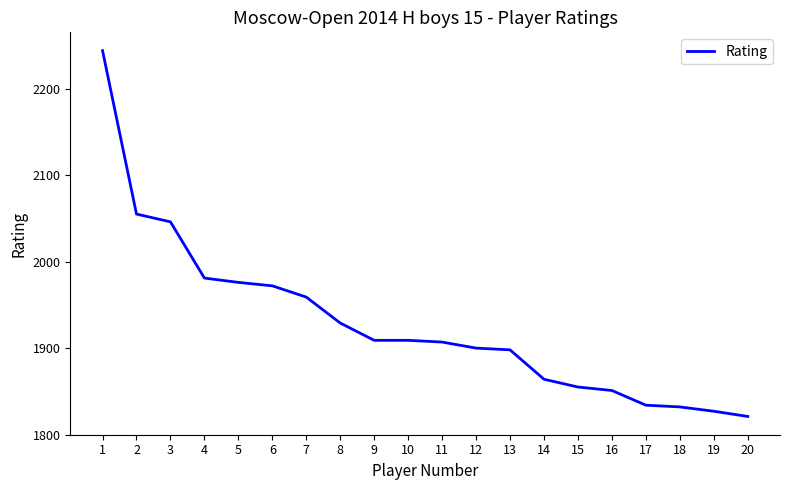

What is the average value?

1928